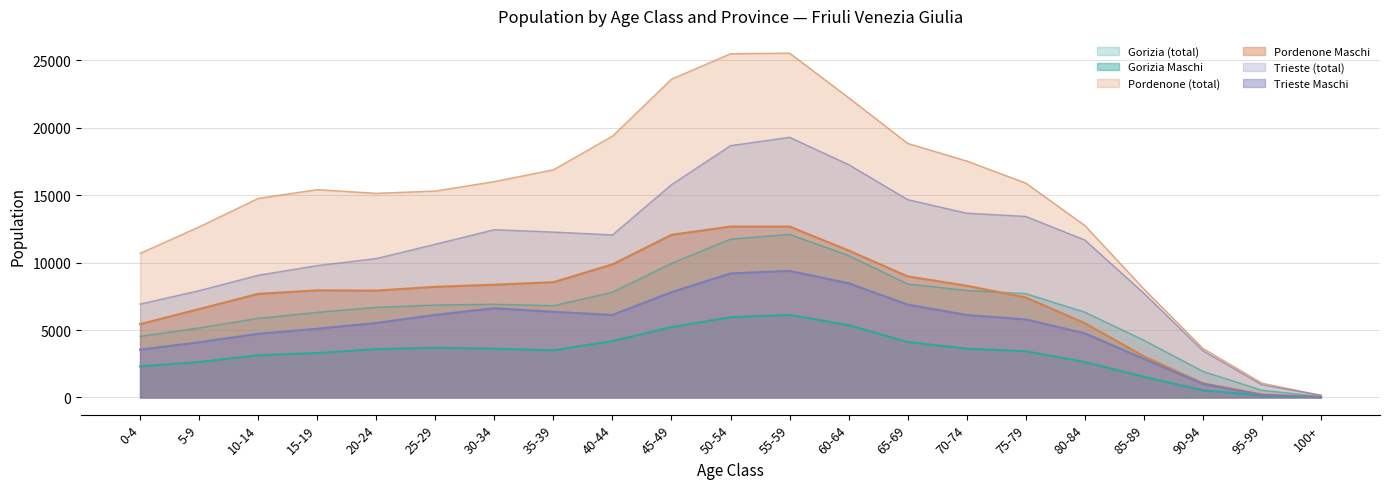

True or false: Trieste Maschi has a value of 4721 at 10-14.

True